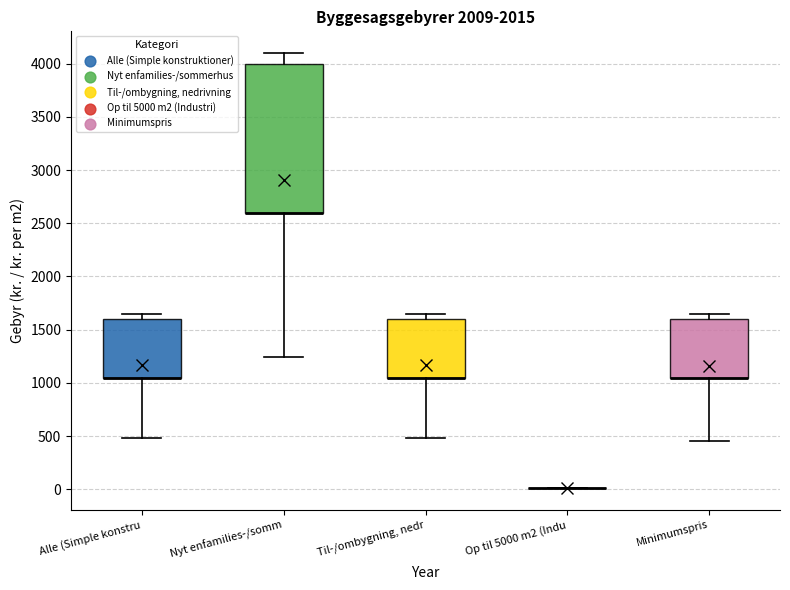

Reading left to right, transcribe this box plot: for each box, give where its median line is, the range the box spans, and where its two whiskers end, as read against the y-axis. The values are not printed on the chart, so give them approximately, as read against the axis.

Alle (Simple konstru: median 1050 (drawn on the box's lower edge), box 1050 to 1600, whiskers 500 to 1650
Nyt enfamilies-/somm: median 2600 (drawn on the box's lower edge), box 2600 to 4000, whiskers 1250 to 4100
Til-/ombygning, nedr: median 1050 (drawn on the box's lower edge), box 1050 to 1600, whiskers 500 to 1650
Op til 5000 m2 (Indu: box collapsed to a line at 0, whiskers 0 to 0
Minimumspris: median 1050 (drawn on the box's lower edge), box 1050 to 1600, whiskers 450 to 1650